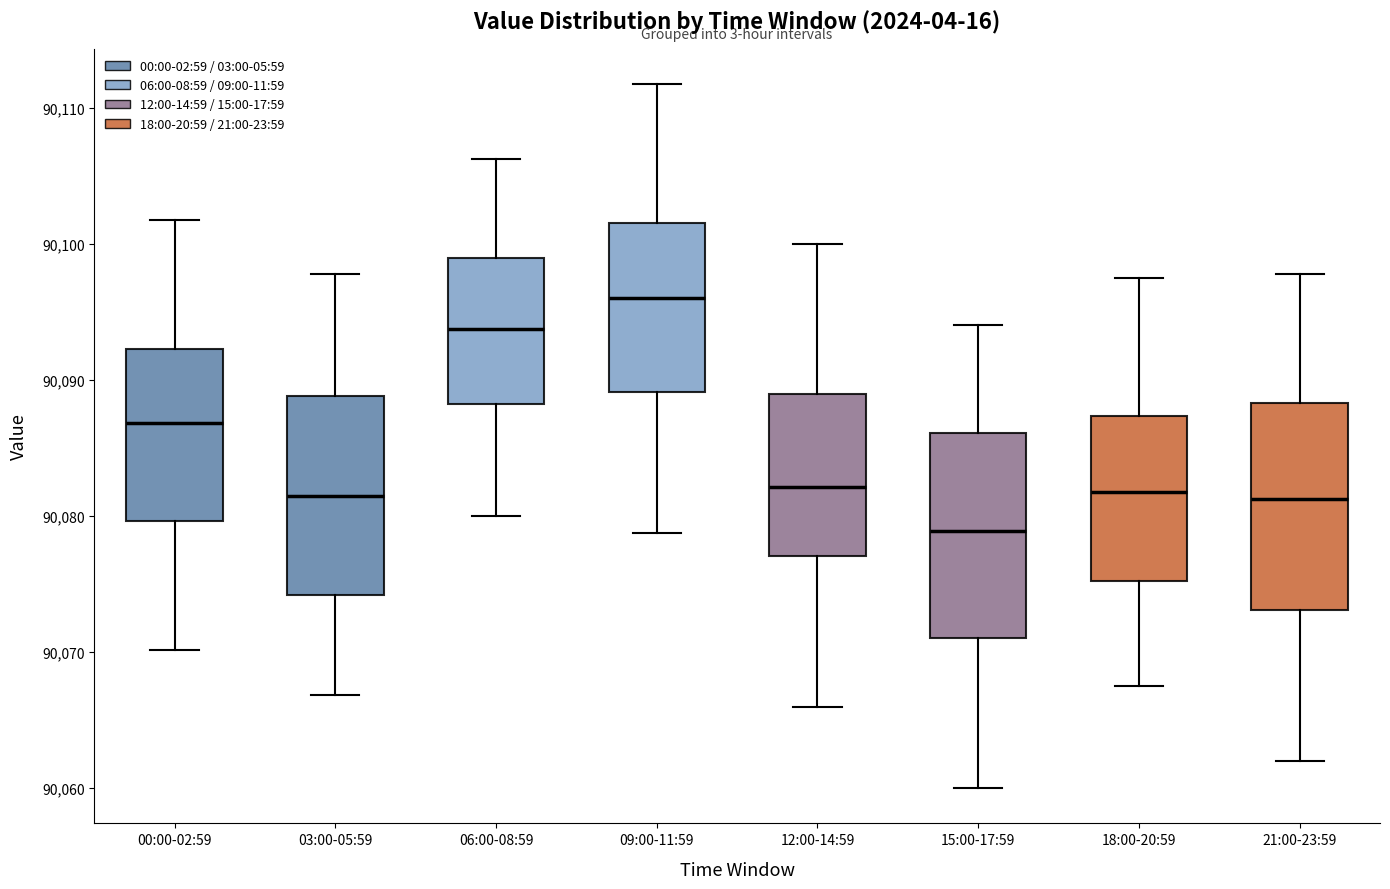

Reading left to right, transcribe this box plot: for each box, give where its median line is, the range the box spans, and where its two whiskers end, as read against the y-axis. The values are not printed on the chart, so give them approximately, as read against the axis.

00:00-02:59: median 90087, box 90080 to 90092, whiskers 90070 to 90102
03:00-05:59: median 90081, box 90074 to 90089, whiskers 90067 to 90098
06:00-08:59: median 90094, box 90088 to 90099, whiskers 90080 to 90106
09:00-11:59: median 90096, box 90089 to 90102, whiskers 90079 to 90112
12:00-14:59: median 90082, box 90077 to 90089, whiskers 90066 to 90100
15:00-17:59: median 90079, box 90071 to 90086, whiskers 90060 to 90094
18:00-20:59: median 90082, box 90075 to 90087, whiskers 90068 to 90098
21:00-23:59: median 90081, box 90073 to 90088, whiskers 90062 to 90098